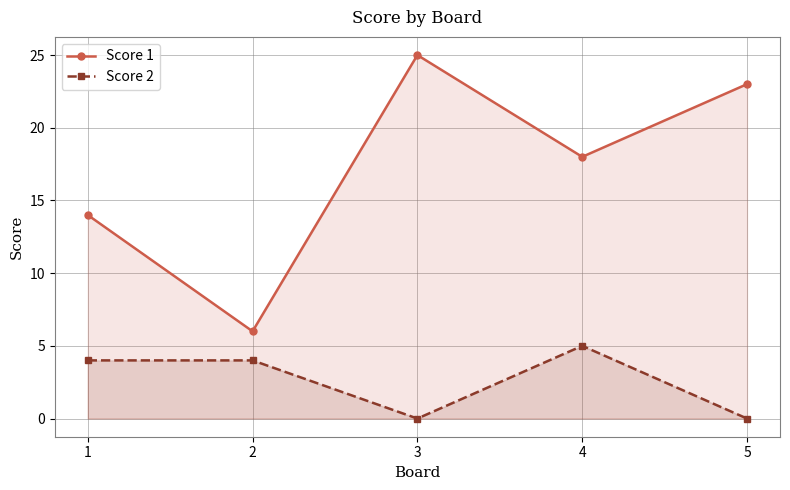

Is the value of Score 1 at 5 greater than the value of Score 2 at 3?

Yes